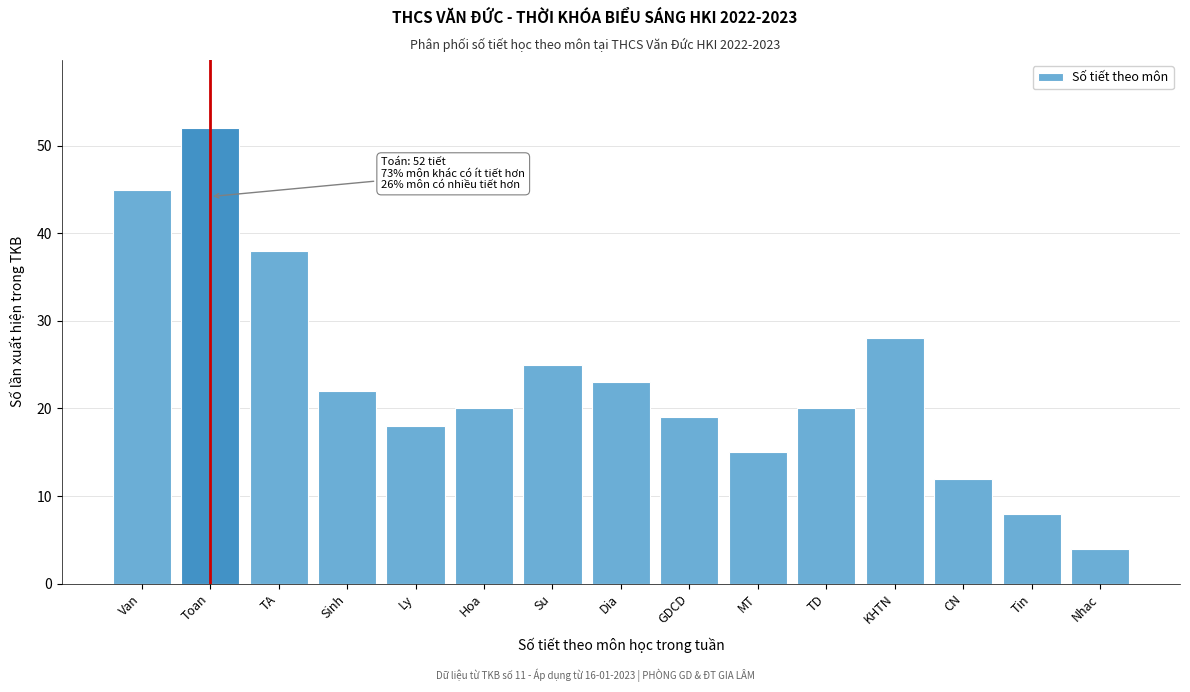

Reading right to left, extract all data points from this chart.

Nhac=4	Tin=8	CN=12	KHTN=28	TD=20	MT=15	GDCD=19	Dia=23	Su=25	Hoa=20	Ly=18	Sinh=22	TA=38	Toan=52	Van=45